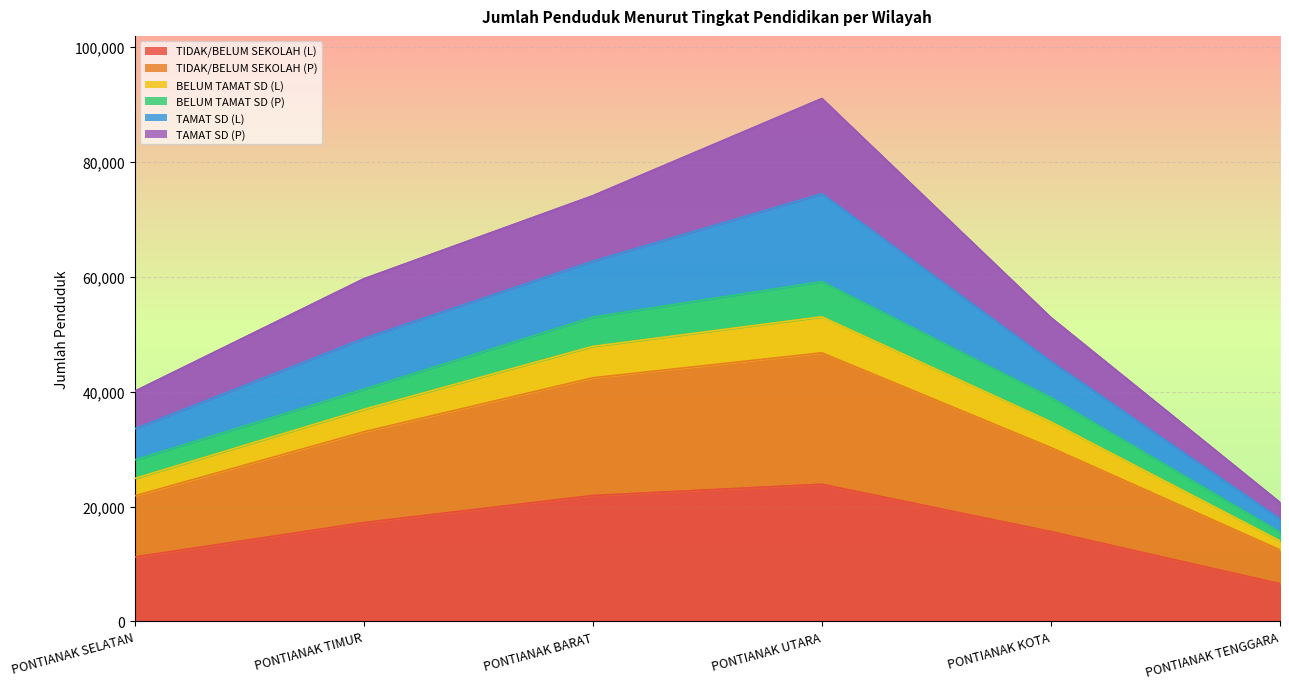

What is the label of the 4th point from the right?

PONTIANAK BARAT